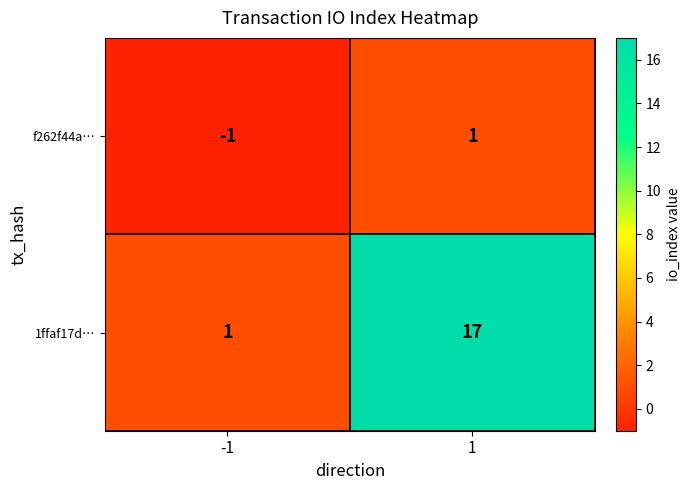

What is the spread (max minus min) of values at -1?

2